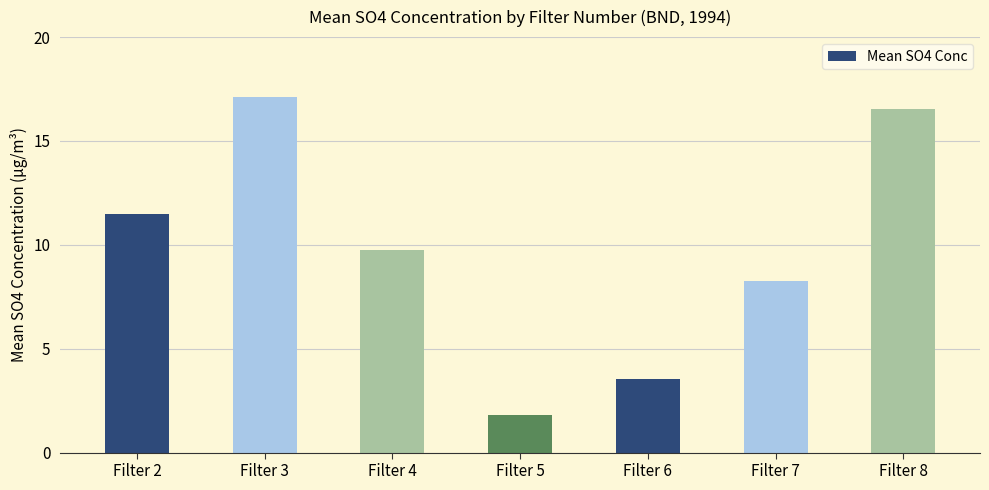

What is the ratio of the value at Filter 3 to the value at Filter 2?

1.5